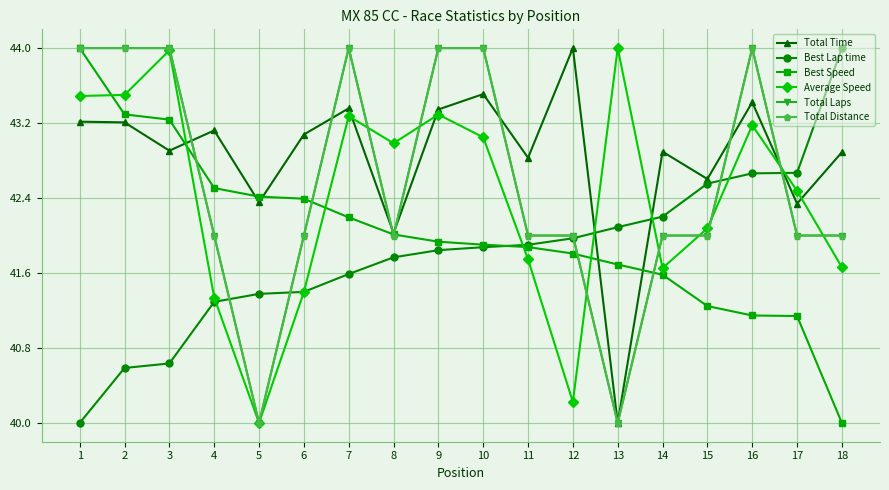

What is the maximum value for Total Distance?

44.0